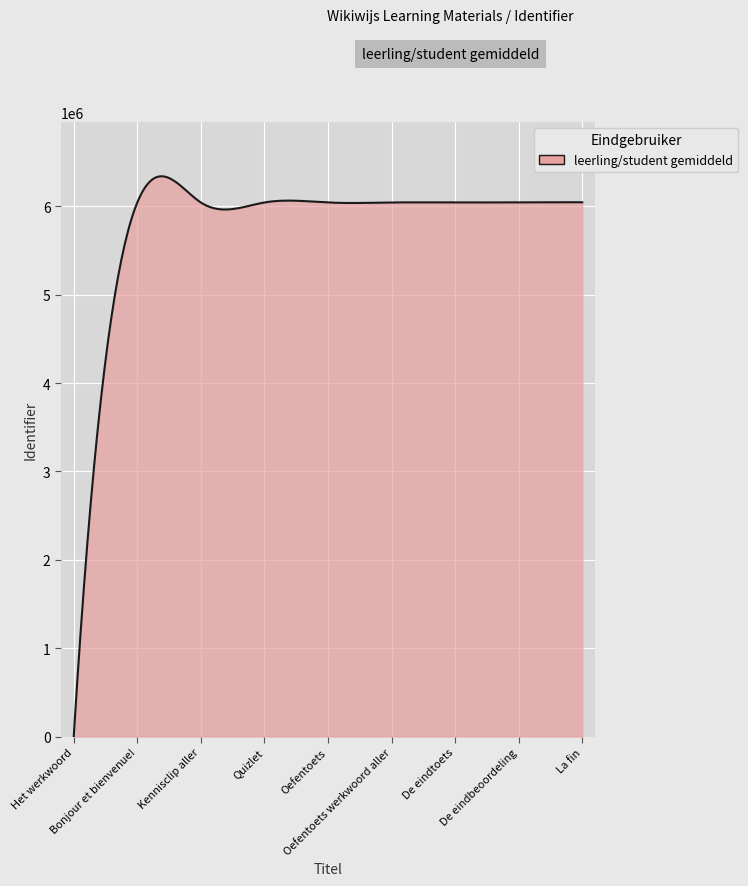

What is the maximum value shown in the chart?

6341297.3